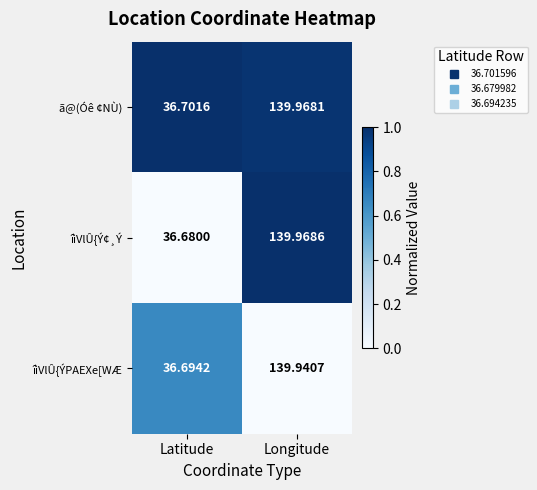

Count the number of categories in the chart.

2